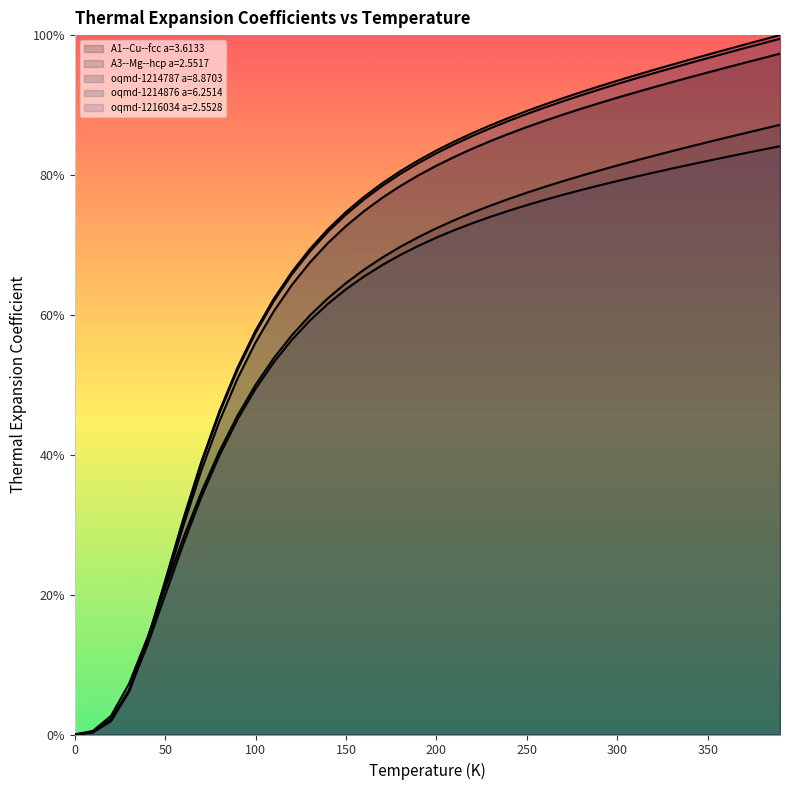

What are all the series names shown in the legend?

A1--Cu--fcc a=3.6133, A3--Mg--hcp a=2.5517, oqmd-1214787 a=8.8703, oqmd-1214876 a=6.2514, oqmd-1216034 a=2.5528